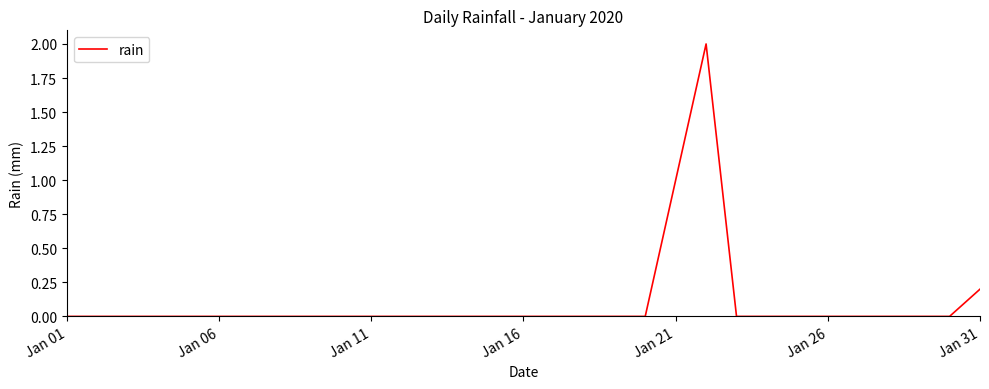

What is the maximum value shown in the chart?

2.0